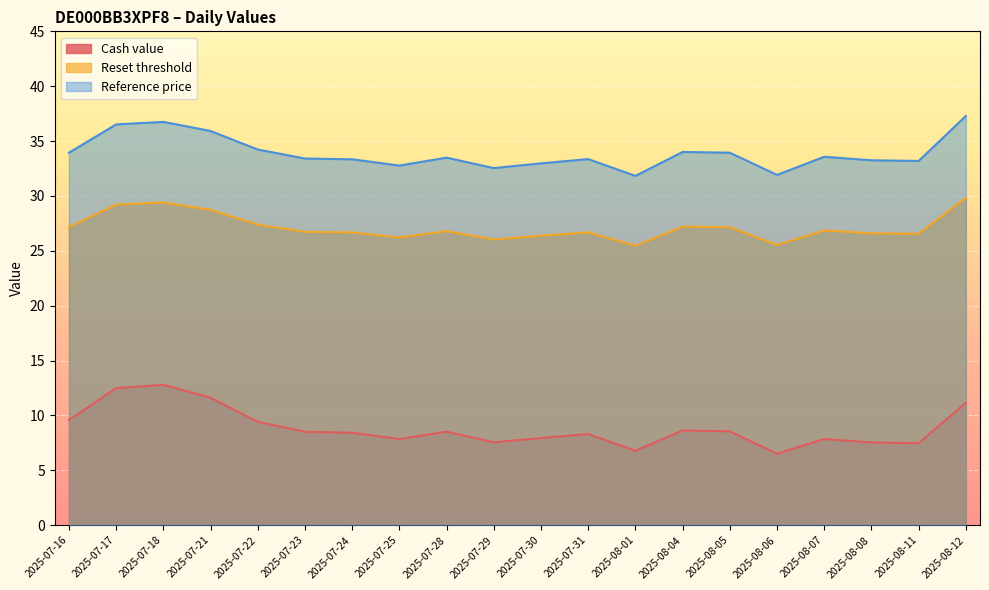

What is the label of the 19th point from the right?

2025-07-17